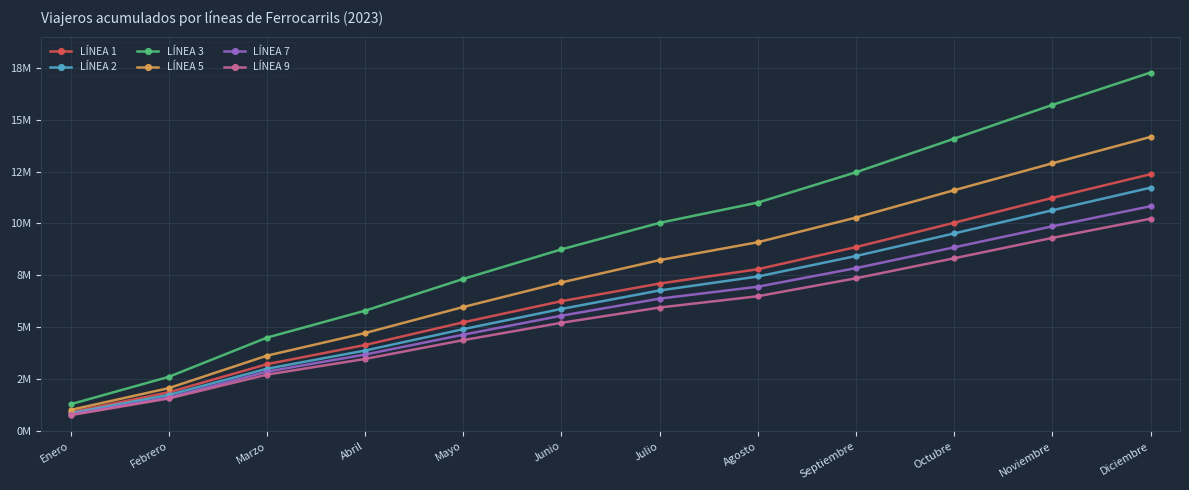

What is the difference between the LÍNEA 5 values at Agosto and Julio?

861580